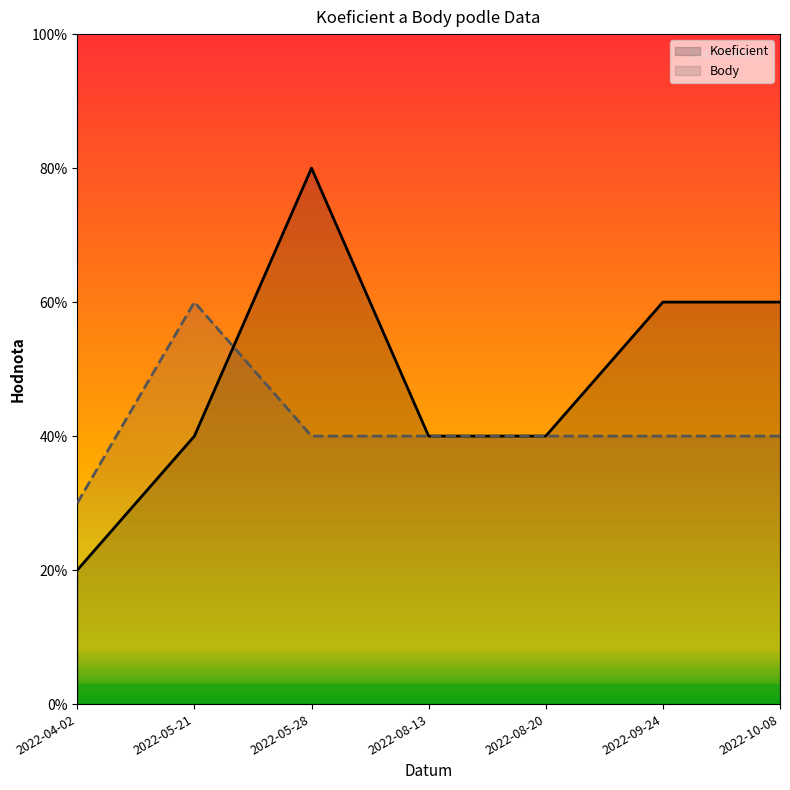

What are all the series names shown in the legend?

Koeficient, Body